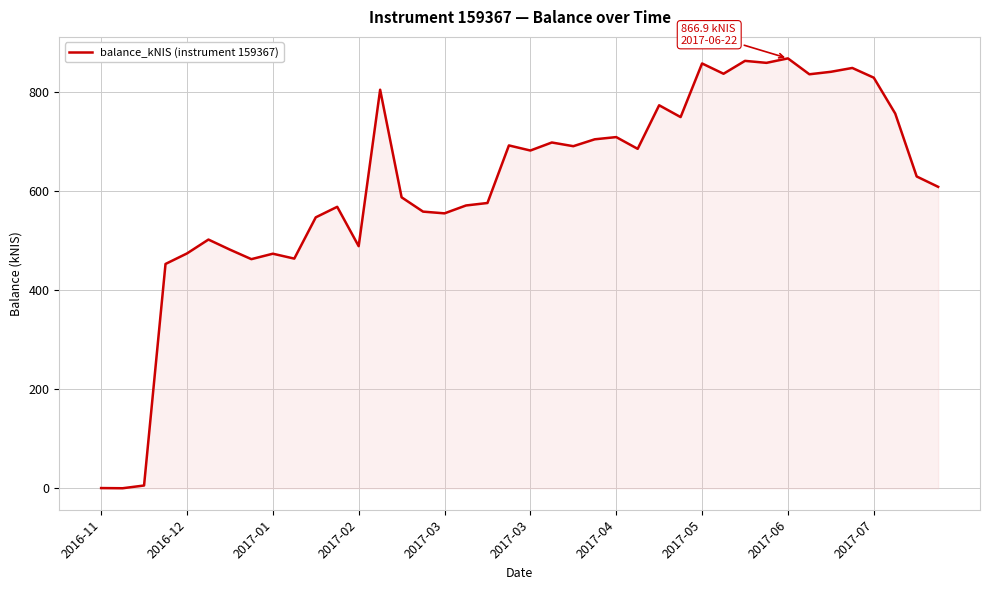

What is the greatest value displayed?

866.9